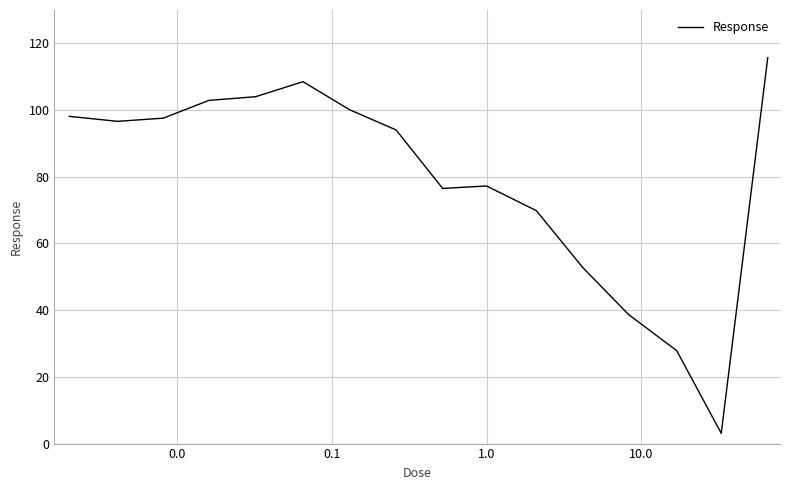

Count the number of data series in this chart.

1